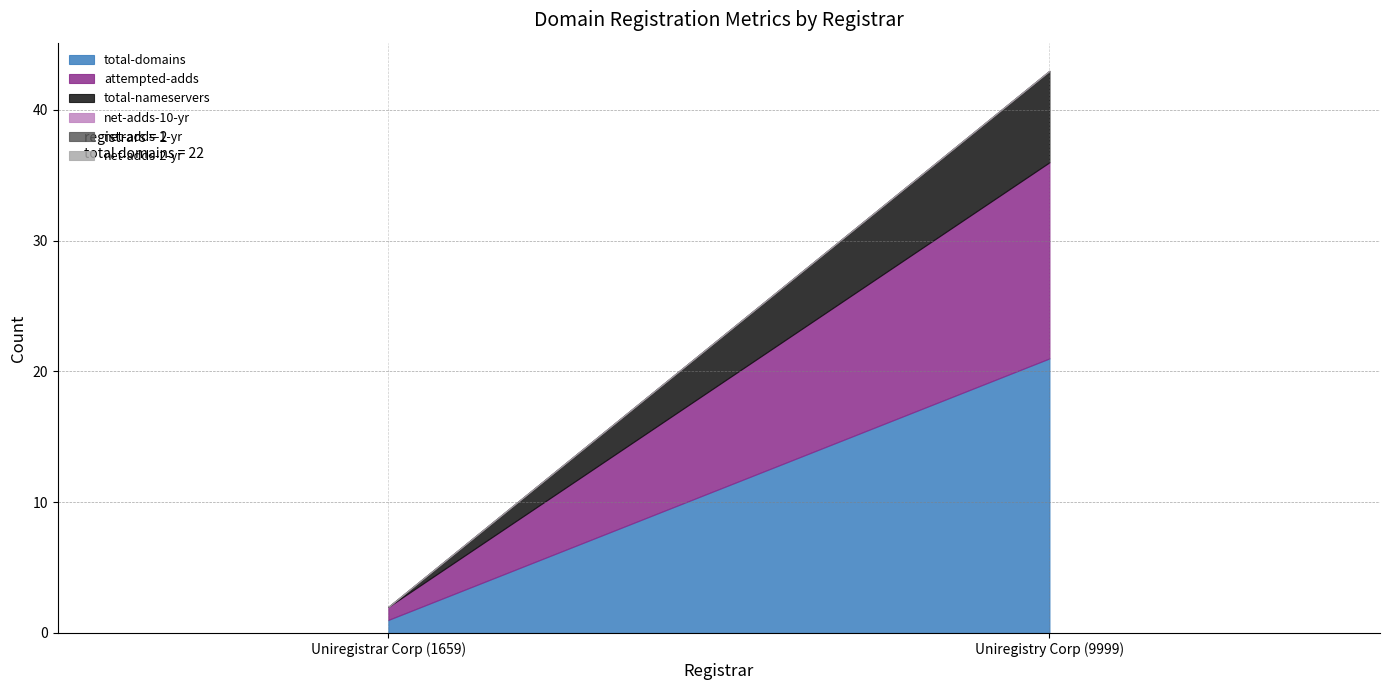

What is the label of the 2nd point from the left?

Uniregistry Corp (9999)